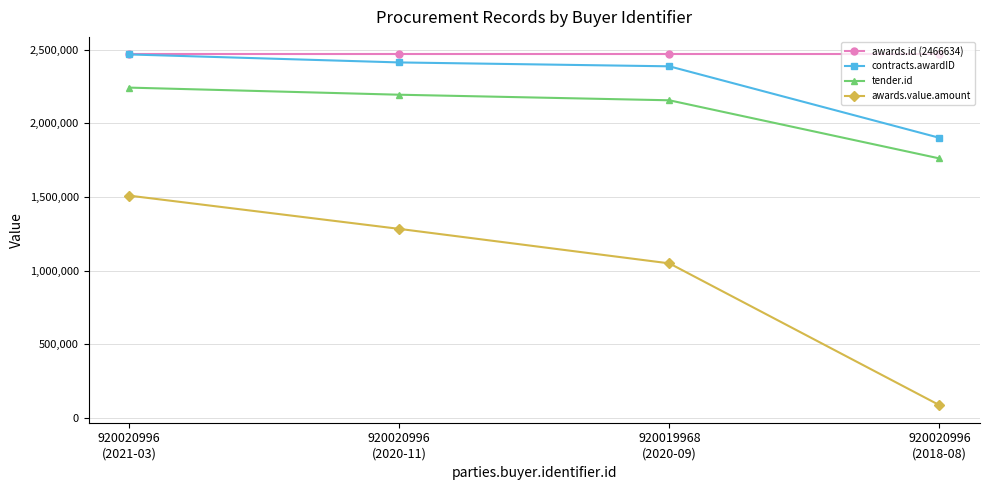

What is the value of the awards.id (2466634) point at the 4th from the left?

2466634.0